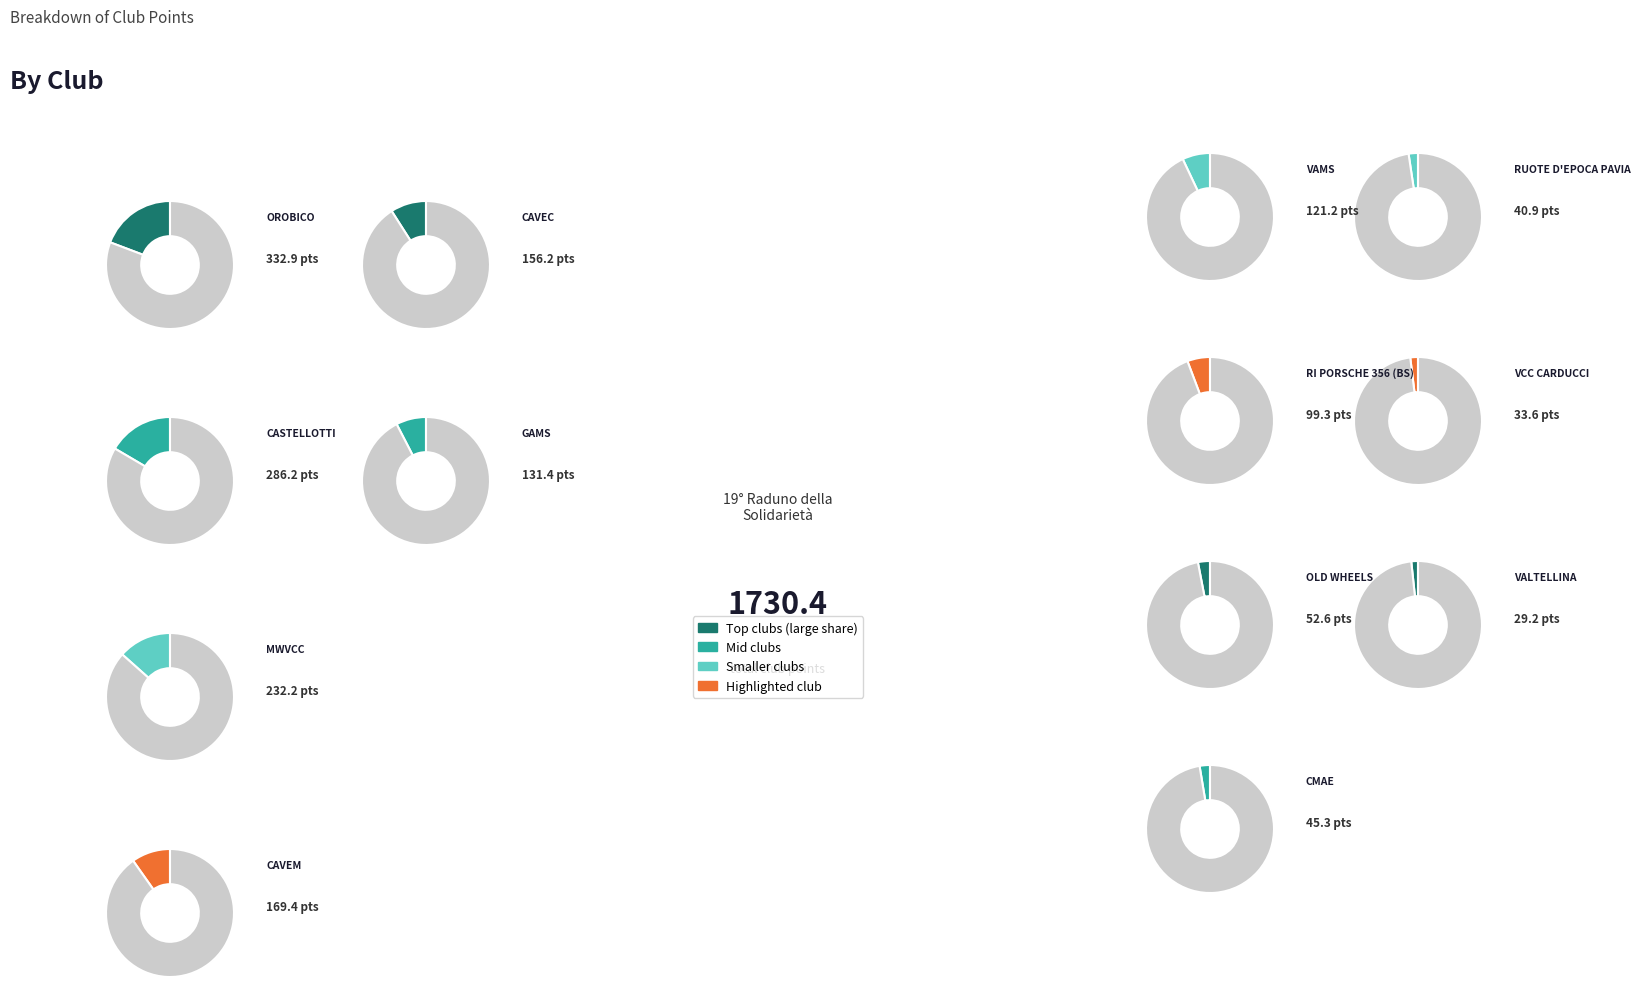

Which category has the biggest portion of the pie?

OROBICO